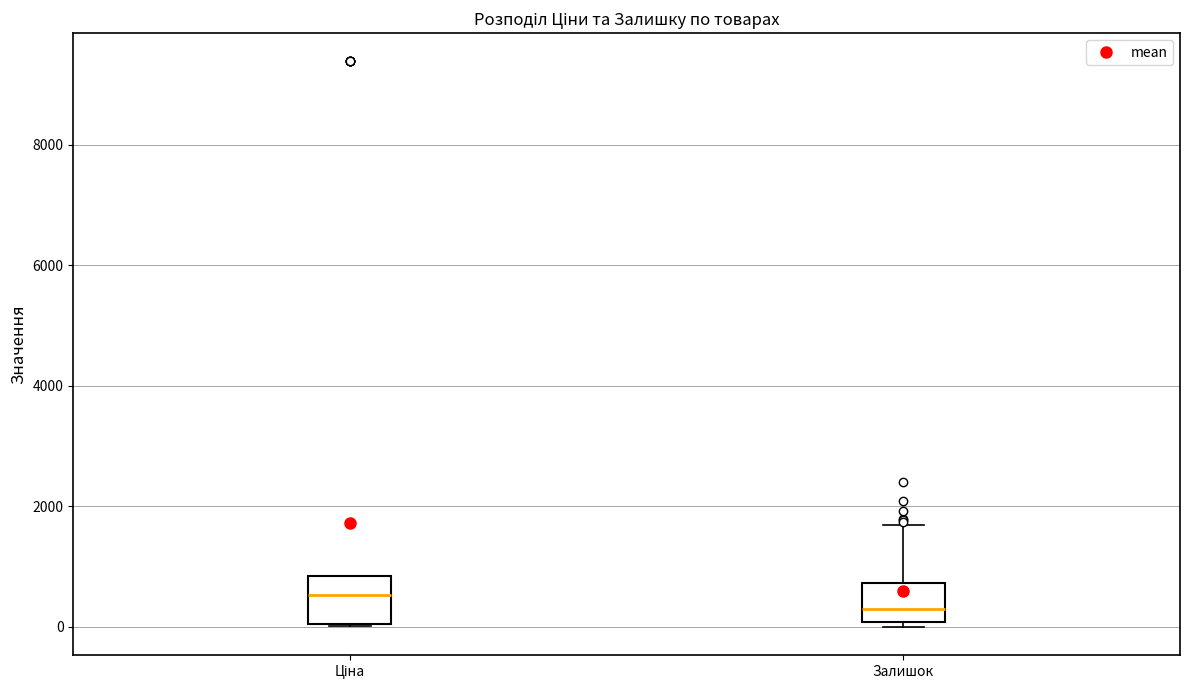

Which box has the highest median line?

Ціна